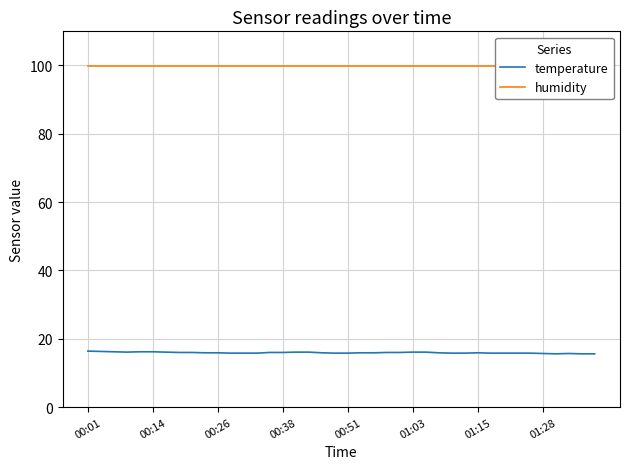

The temperature series shows 26.7 at 8. True or false?

False